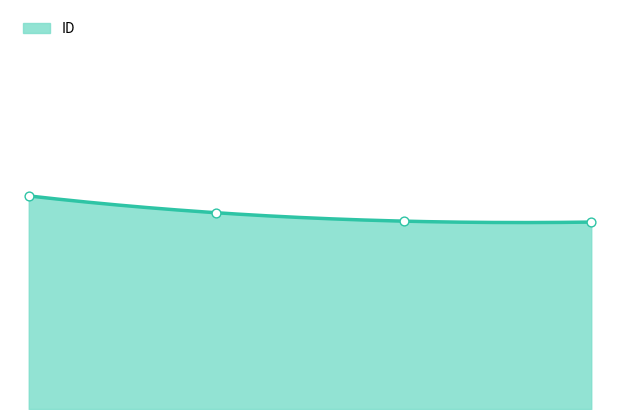

Which has a higher value, 2021-07-06 or 2021-07-10?

2021-07-06